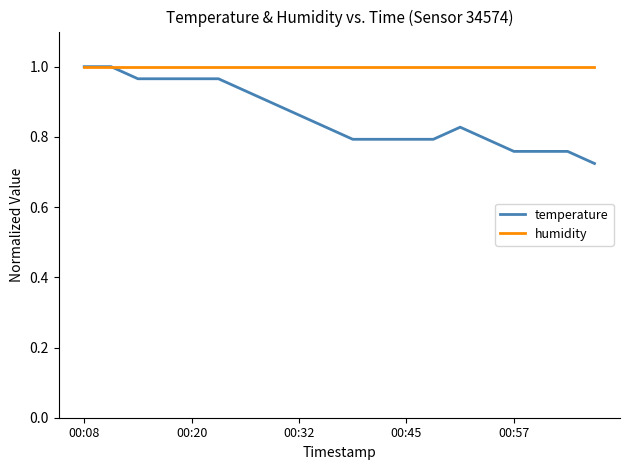

Which series has the widest spread of values?

temperature